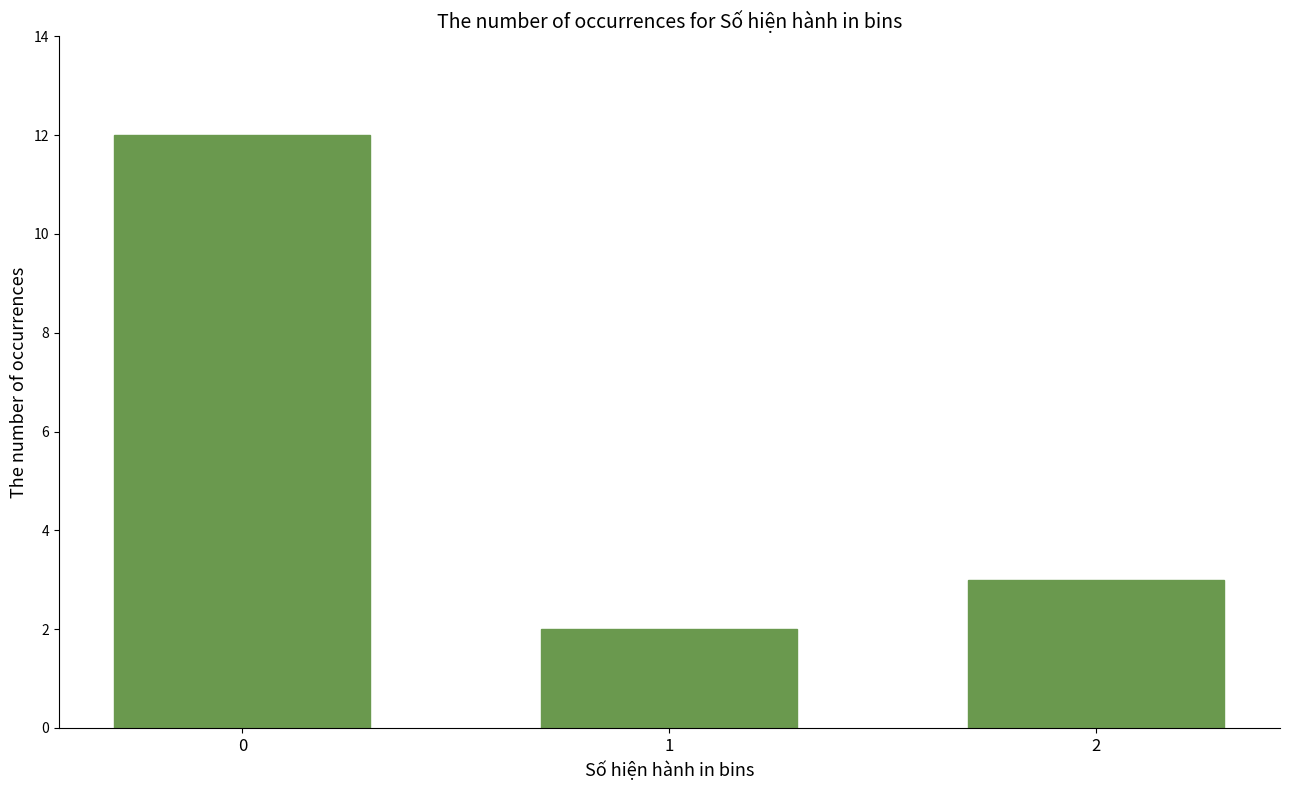

Reading left to right, extract all data points from this chart.

12	2	3